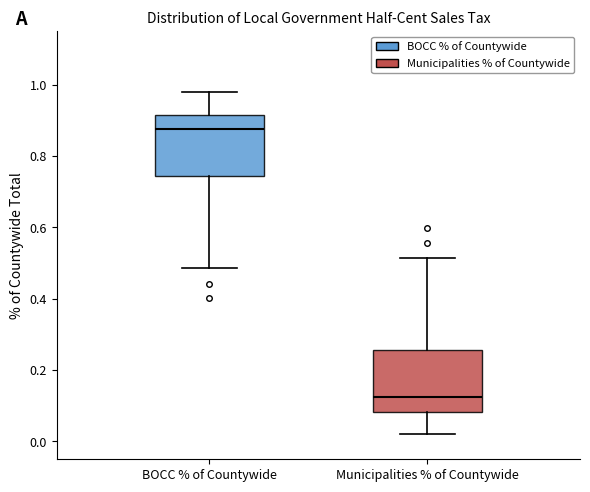

Reading left to right, read every box against the y-axis: the position of its median line, the range the box covers, and the ends of its whiskers. The values are not printed on the chart, so give them approximately, as read against the axis.

BOCC % of Countywide: median 0.88, box 0.74 to 0.92, whiskers 0.48 to 0.98
Municipalities % of Countywide: median 0.12, box 0.08 to 0.26, whiskers 0.02 to 0.52